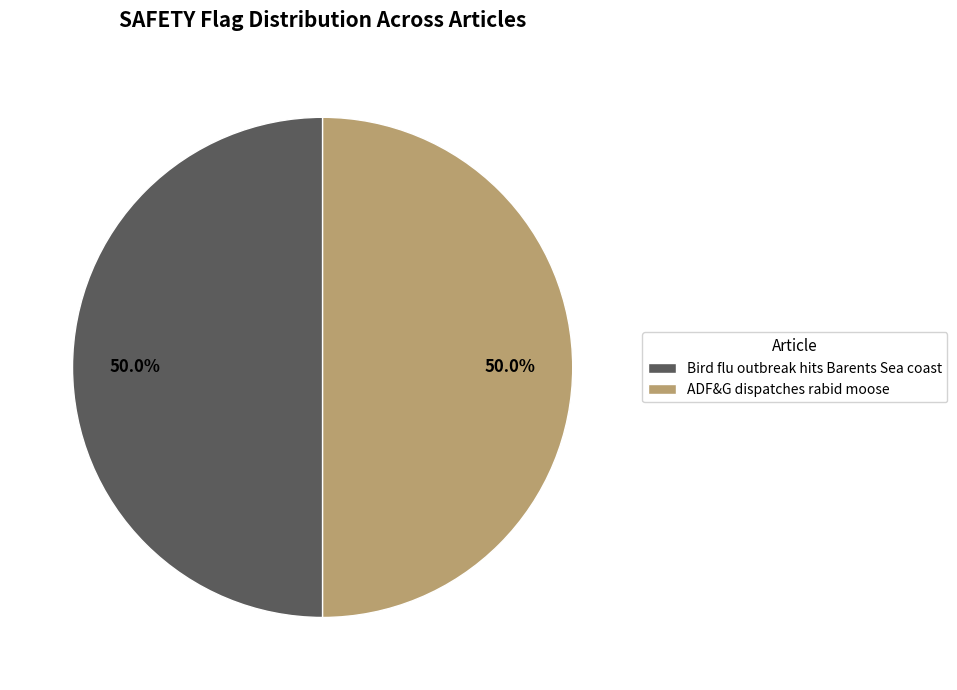

What is the total percentage of Bird flu outbreak hits Barents Sea coast and ADF&G dispatches rabid moose?

100.0%